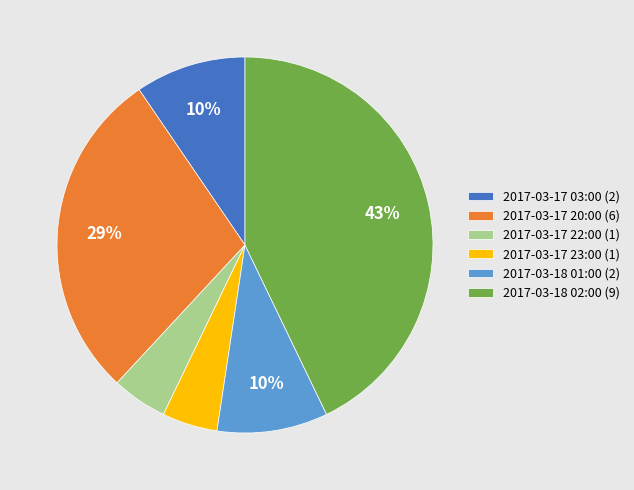

True or false: 2017-03-18 02:00 accounts for 43% of the total.

True